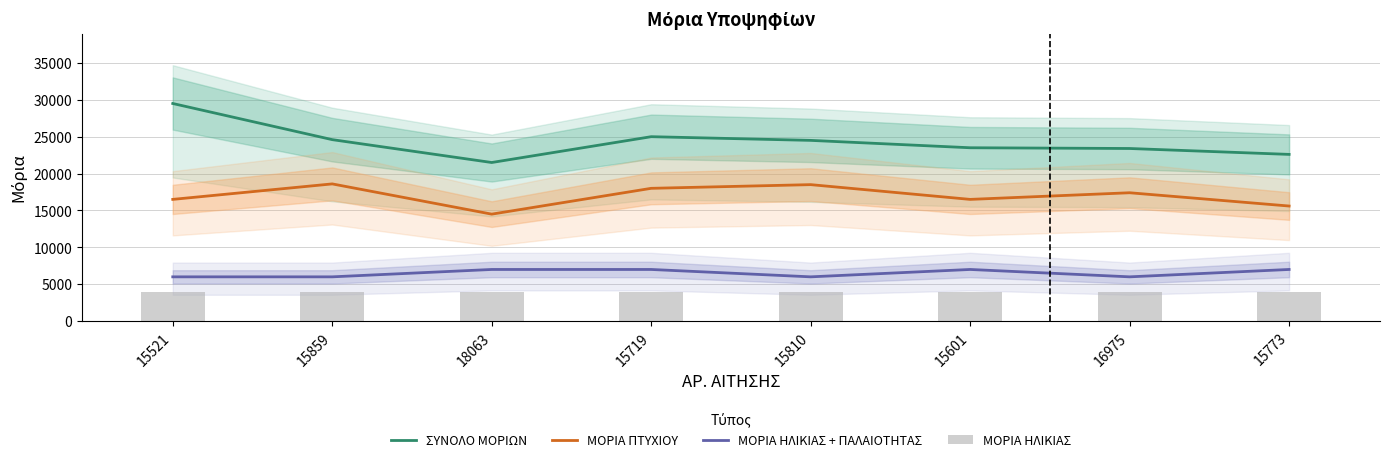

At which category does the chart reach its peak across all series?

15521